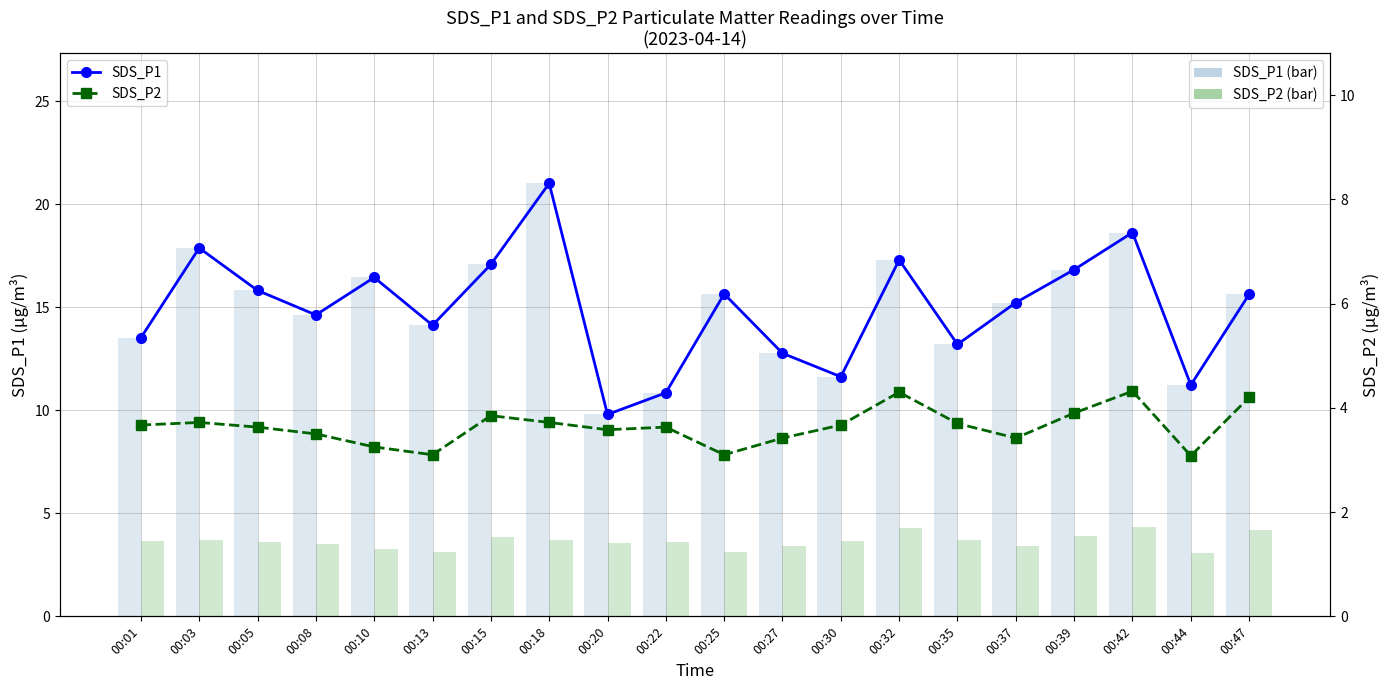

At which category does the chart reach its minimum across all series?

00:44